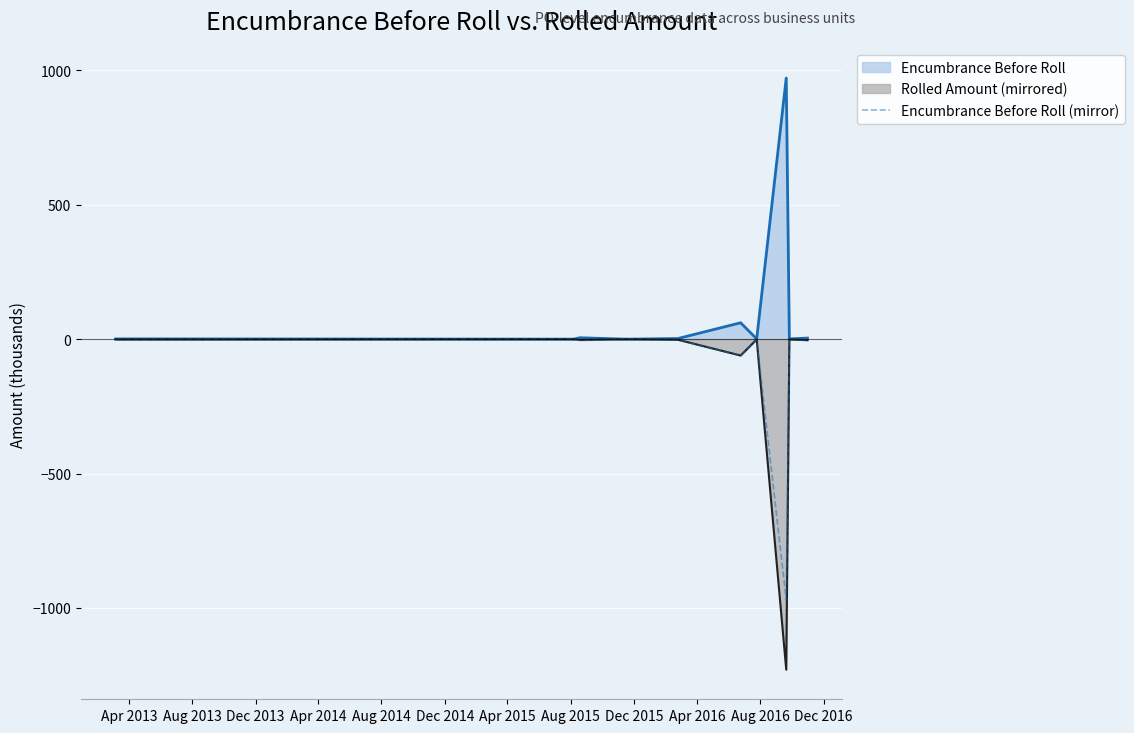

What is the minimum value shown in the chart?

-1229.7